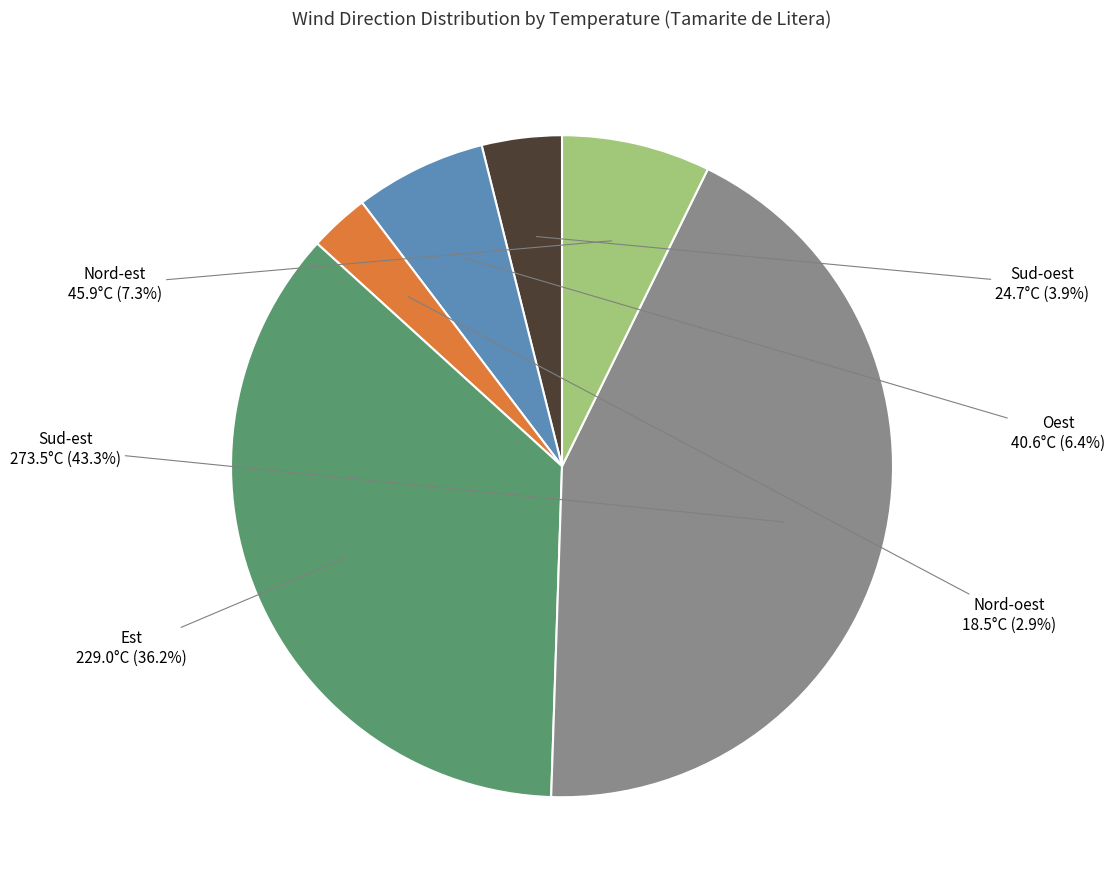

Is there a majority slice in this chart?

No